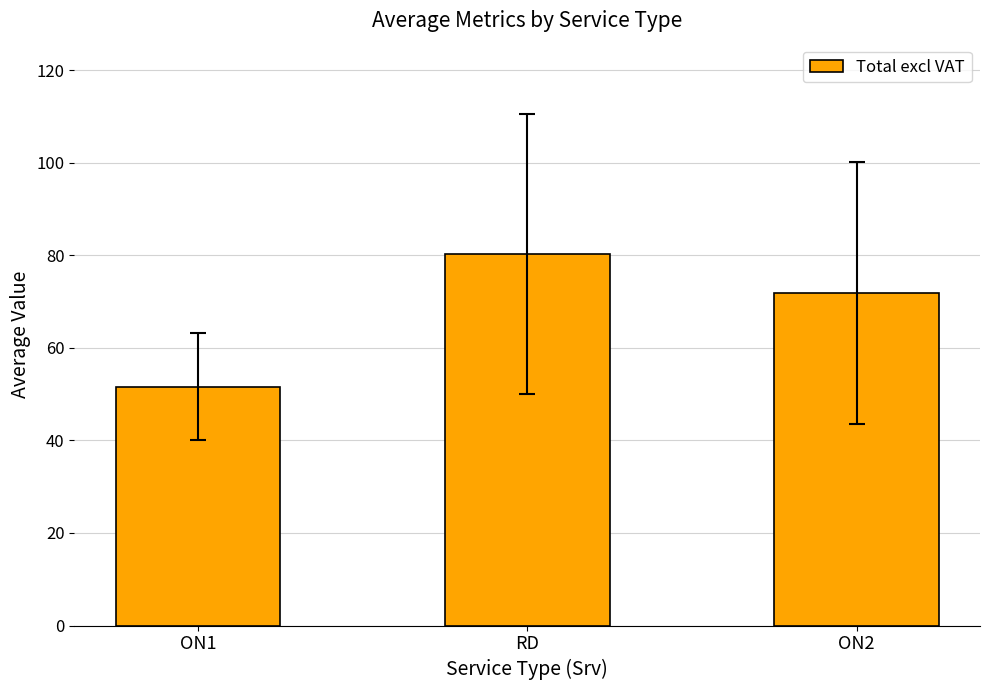

Where is the data nearest to the value 65?

ON2